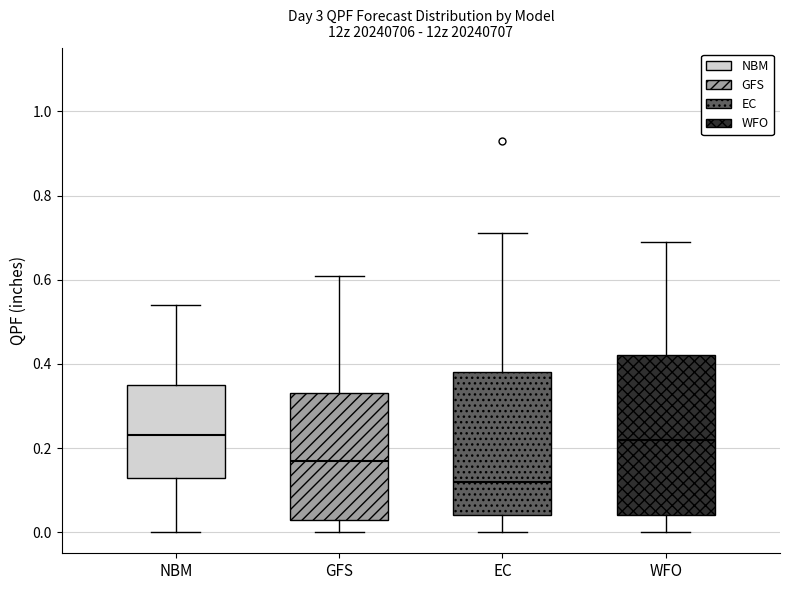

Reading left to right, transcribe this box plot: for each box, give where its median line is, the range the box spans, and where its two whiskers end, as read against the y-axis. The values are not printed on the chart, so give them approximately, as read against the axis.

NBM: median 0.24, box 0.14 to 0.36, whiskers 0.00 to 0.54
GFS: median 0.18, box 0.04 to 0.34, whiskers 0.00 to 0.62
EC: median 0.12, box 0.04 to 0.38, whiskers 0.00 to 0.72
WFO: median 0.22, box 0.04 to 0.42, whiskers 0.00 to 0.70